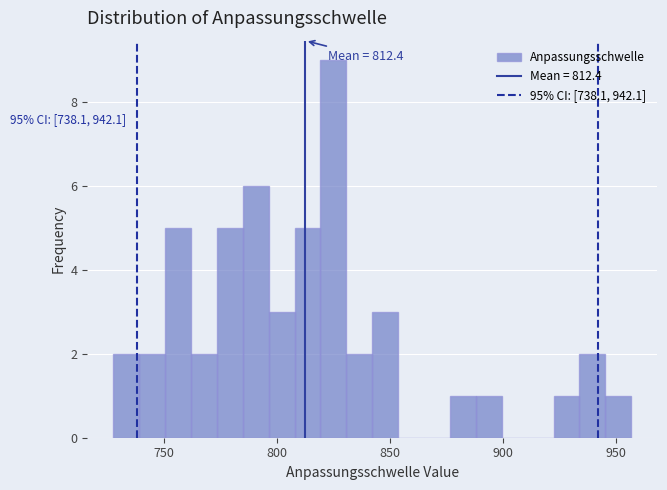

Read against the x-axis, roughly where is the centre of the tallest bar?

825